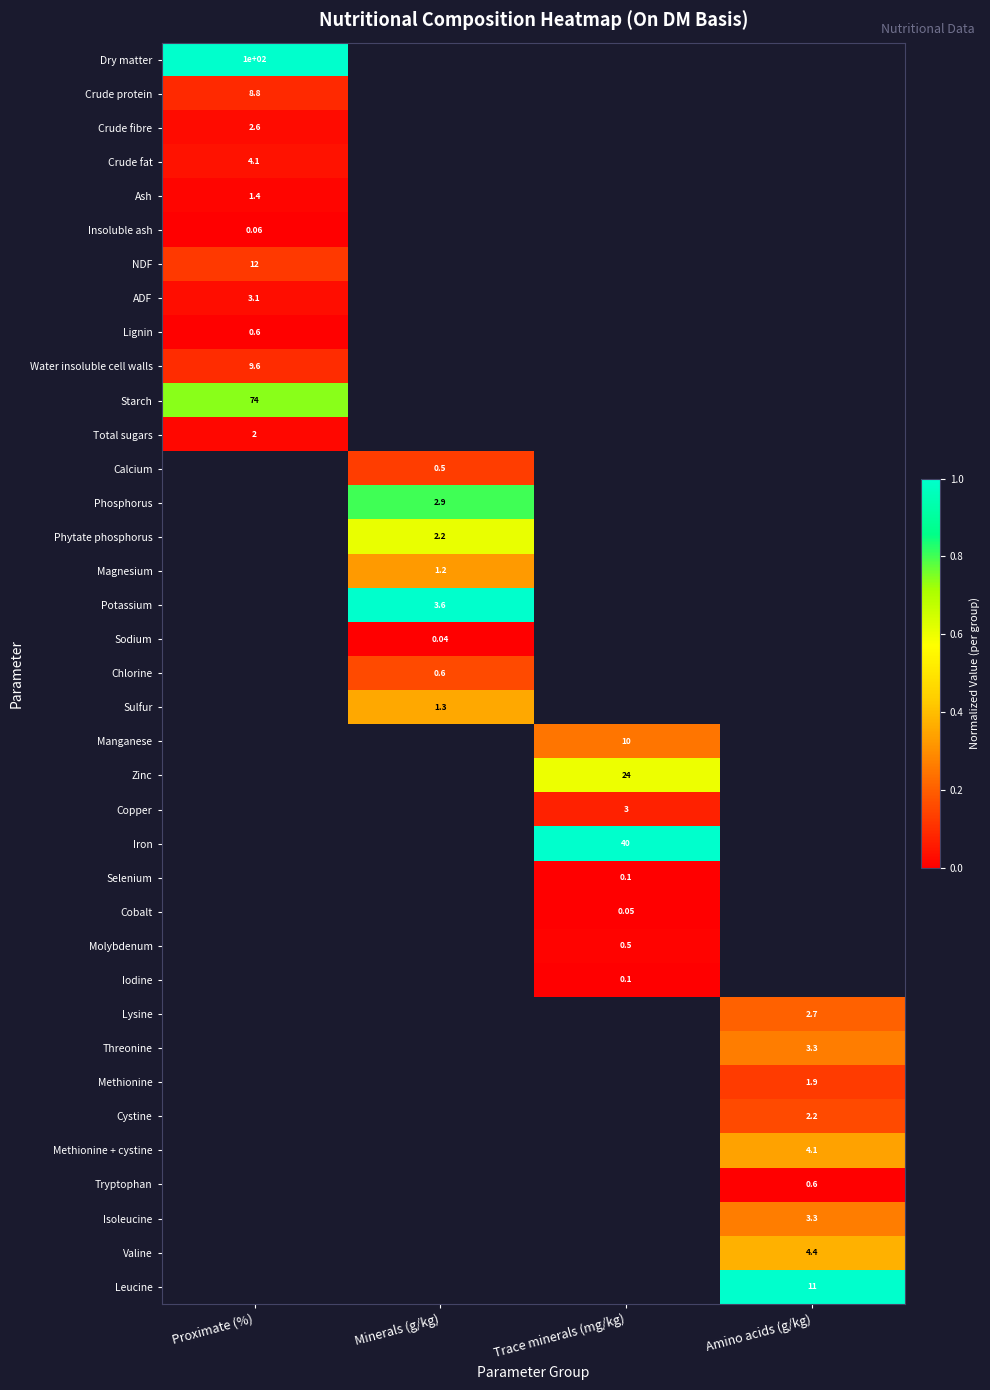

What is the greatest value displayed?

1.0